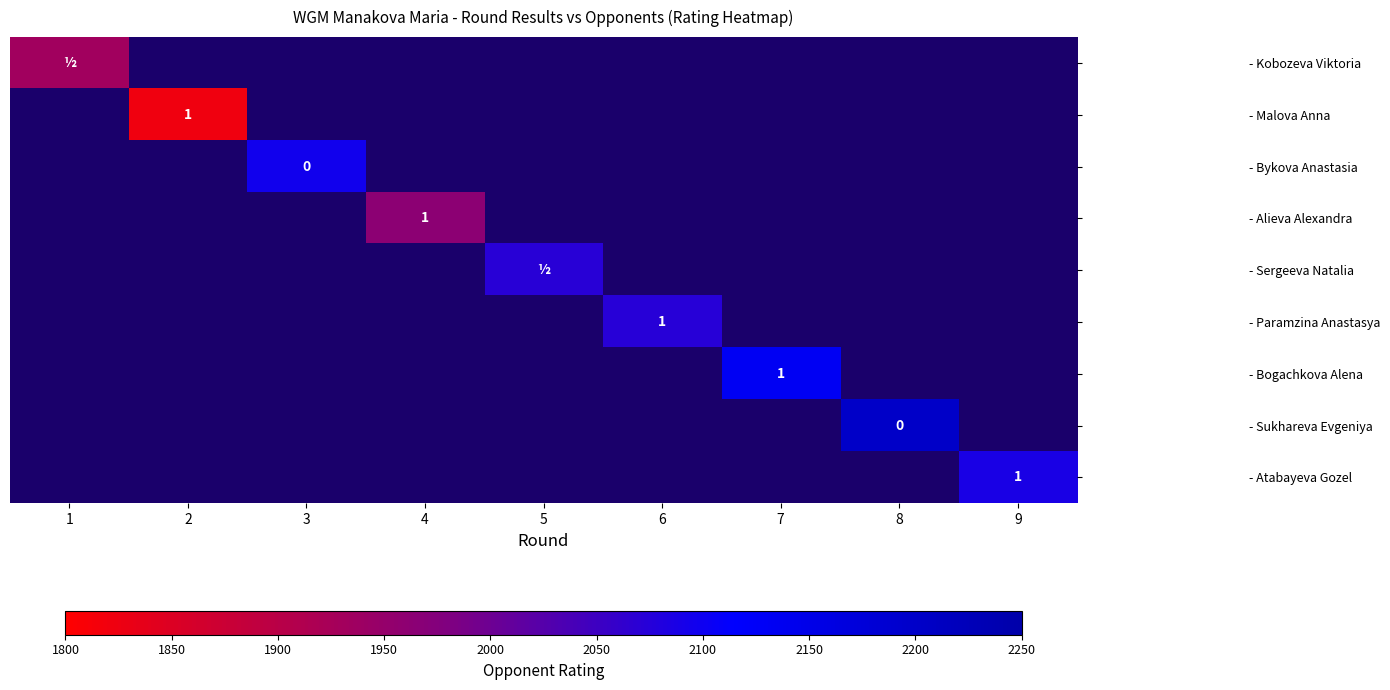

What is the smallest value displayed?

1822.0